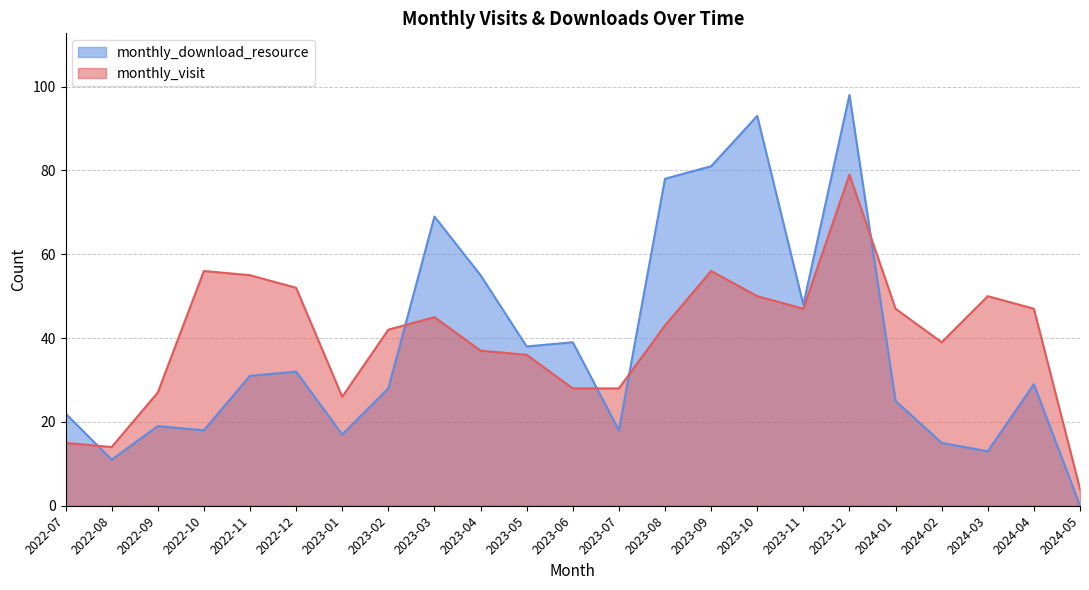

Read the monthly_visit value at 2023-04, to the nearest 10.

40